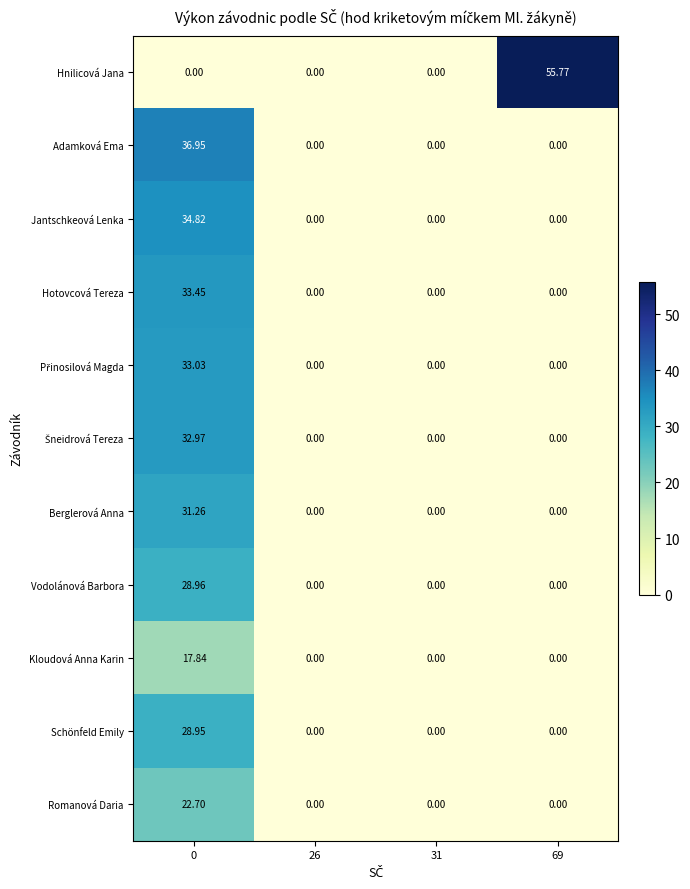

Which series has the widest spread of values?

Hnilicová Jana